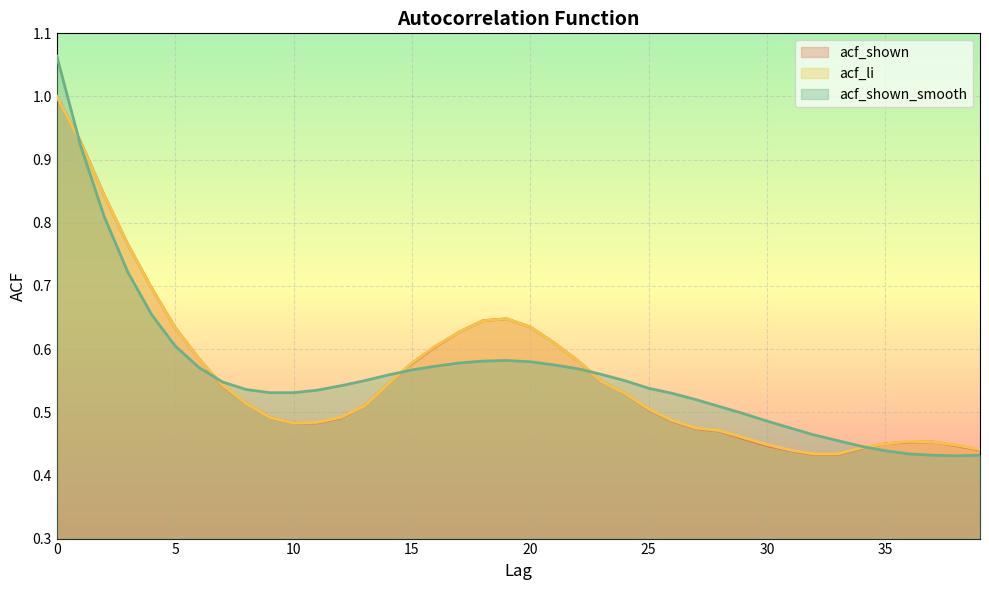

At which label is acf_shown closest to 0?

32